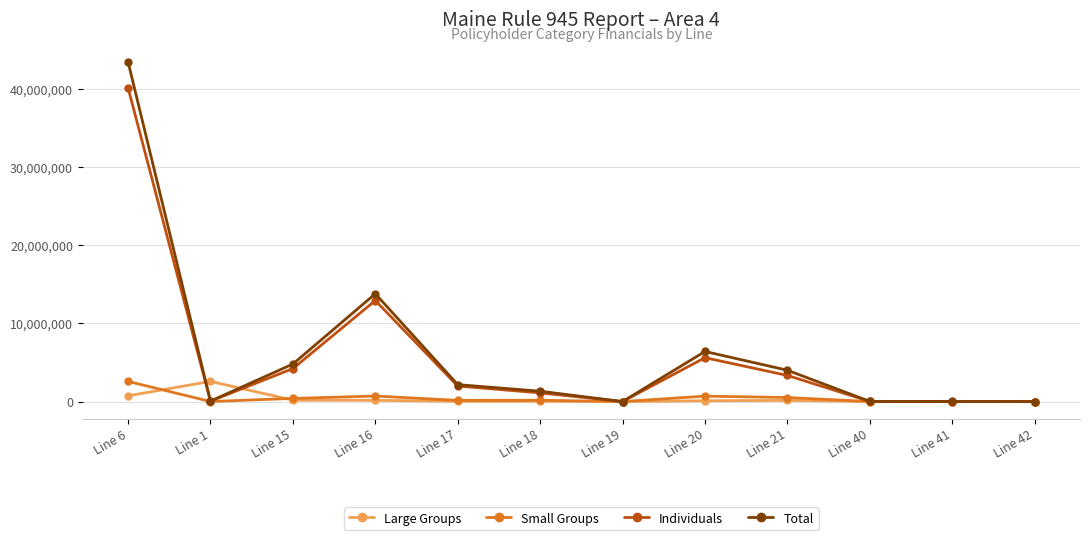

What is the value of the Individuals point at the 4th from the left?

12927597.8